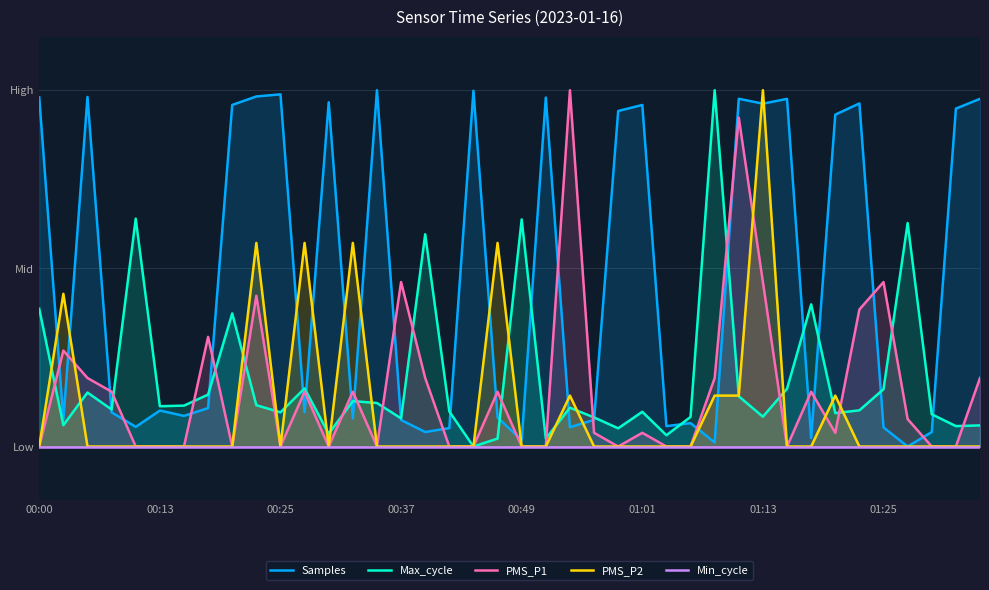

Which series has the largest total across all categories?

Samples